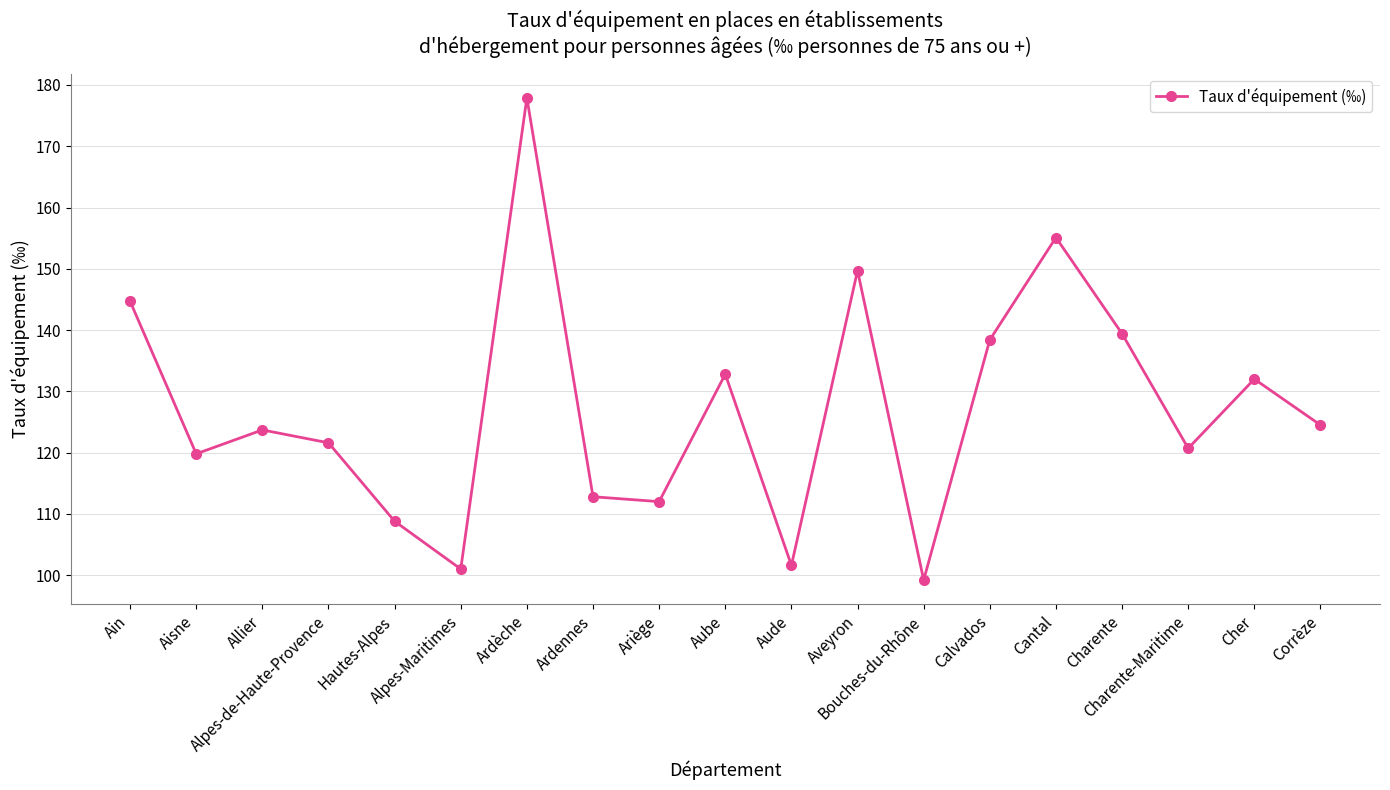

Count the number of categories in the chart.

19